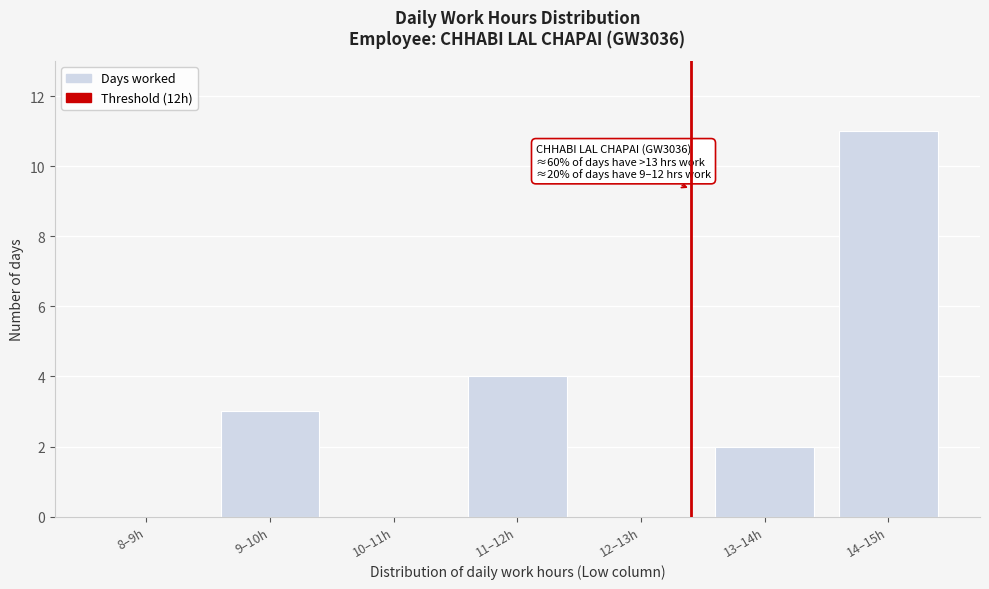

Reading right to left, extract all data points from this chart.

14–15h=11	13–14h=2	12–13h=0	11–12h=4	10–11h=0	9–10h=3	8–9h=0